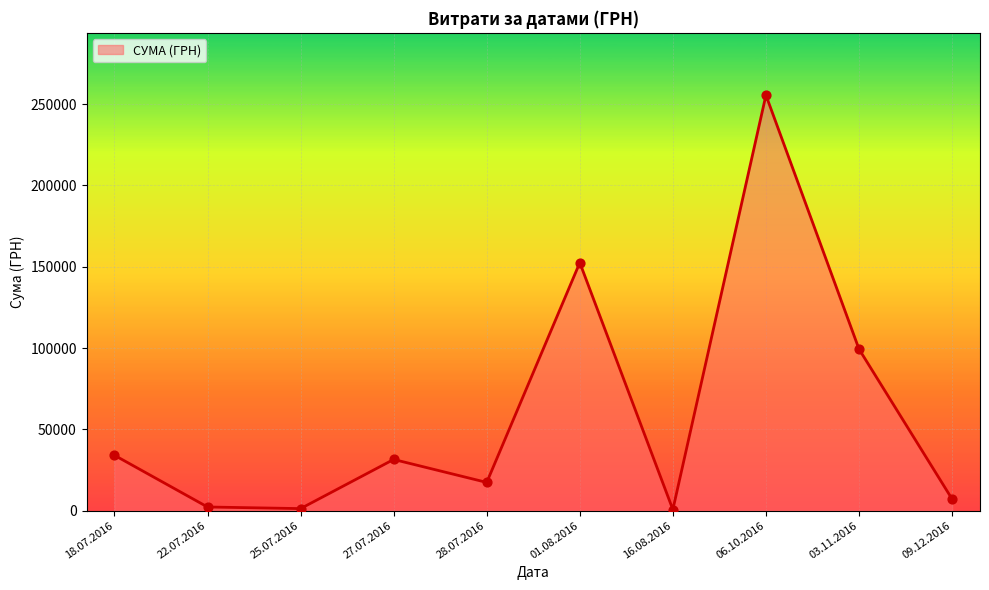

Which has a higher value, 06.10.2016 or 27.07.2016?

06.10.2016